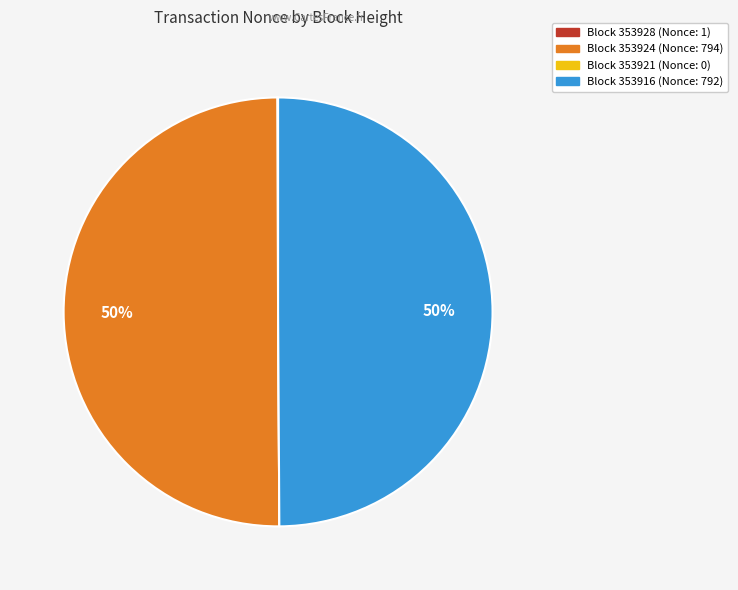

To the nearest percent, what is the average slice percentage?

25%